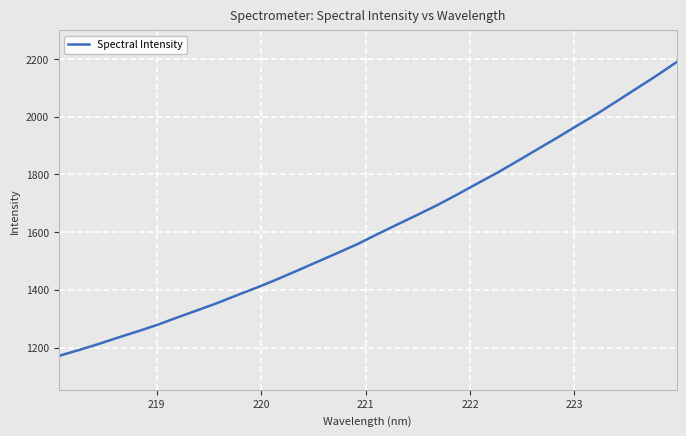

What is the difference between the maximum and minimum values?

1018.6